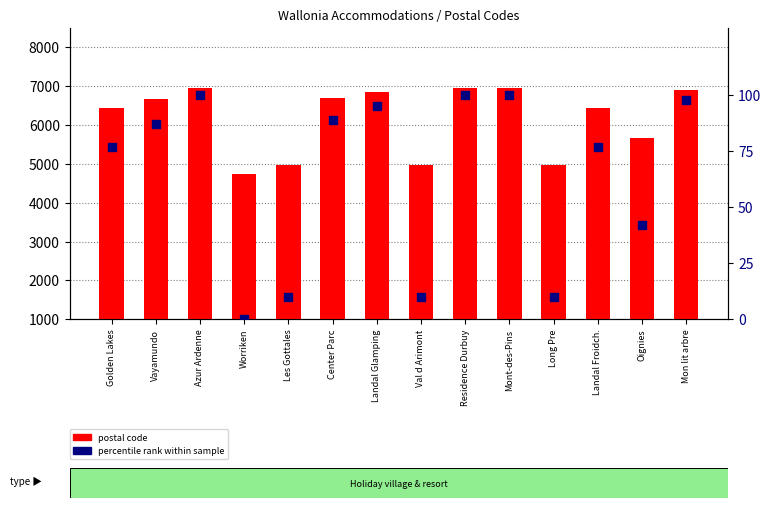

At how many categories does at least one series exceed 1534?

14